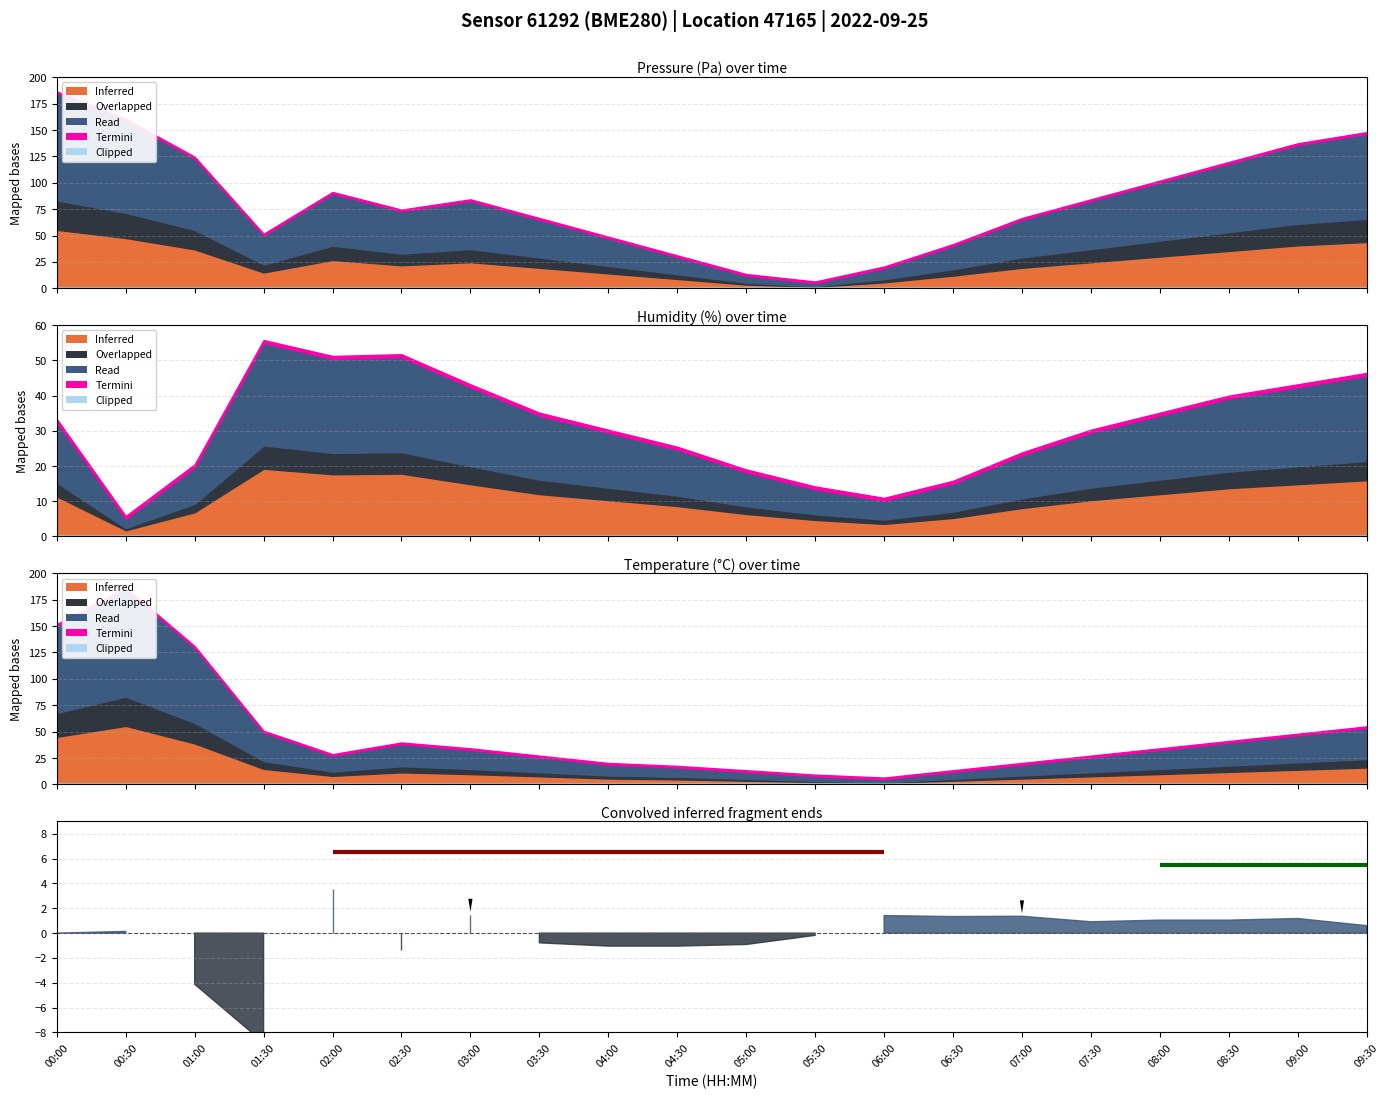

Does the chart display data point markers on the line(s)?

No